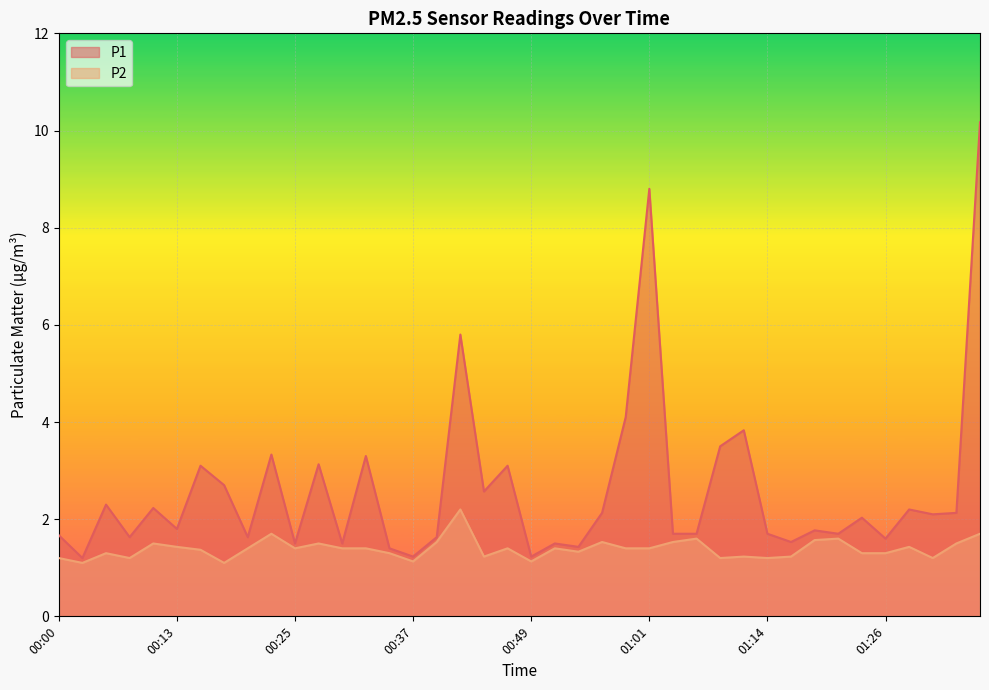

List the labels in order of P2 value, largest first.

00:42, 00:22, 01:38, 01:06, 01:21, 01:18, 00:39, 00:56, 01:04, 00:10, 00:27, 01:36, 00:13, 01:31, 00:20, 00:25, 00:30, 00:32, 00:47, 00:51, 00:59, 01:01, 00:15, 00:54, 00:05, 00:34, 01:23, 01:26, 00:44, 01:11, 01:16, 00:00, 00:08, 01:09, 01:14, 01:33, 00:37, 00:49, 00:03, 00:17